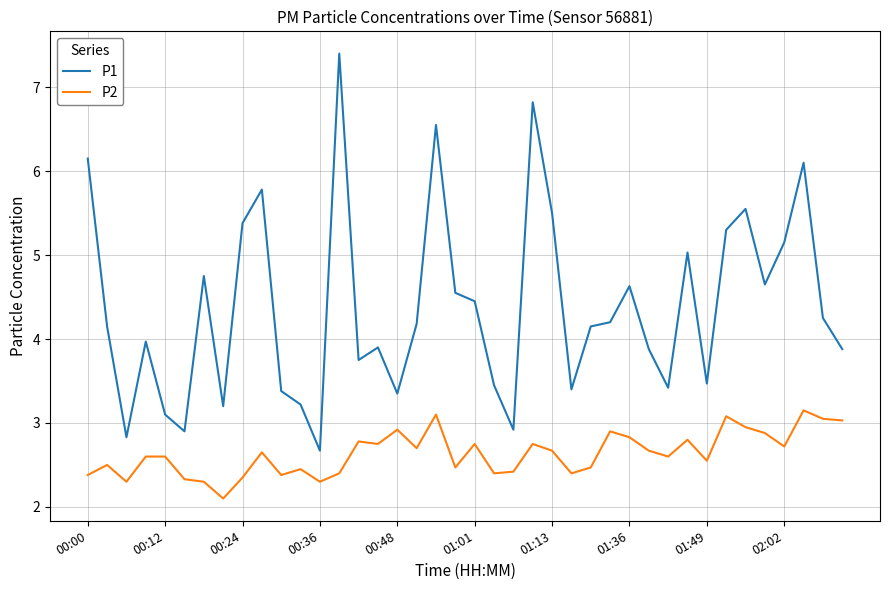

Which series has the widest spread of values?

P1